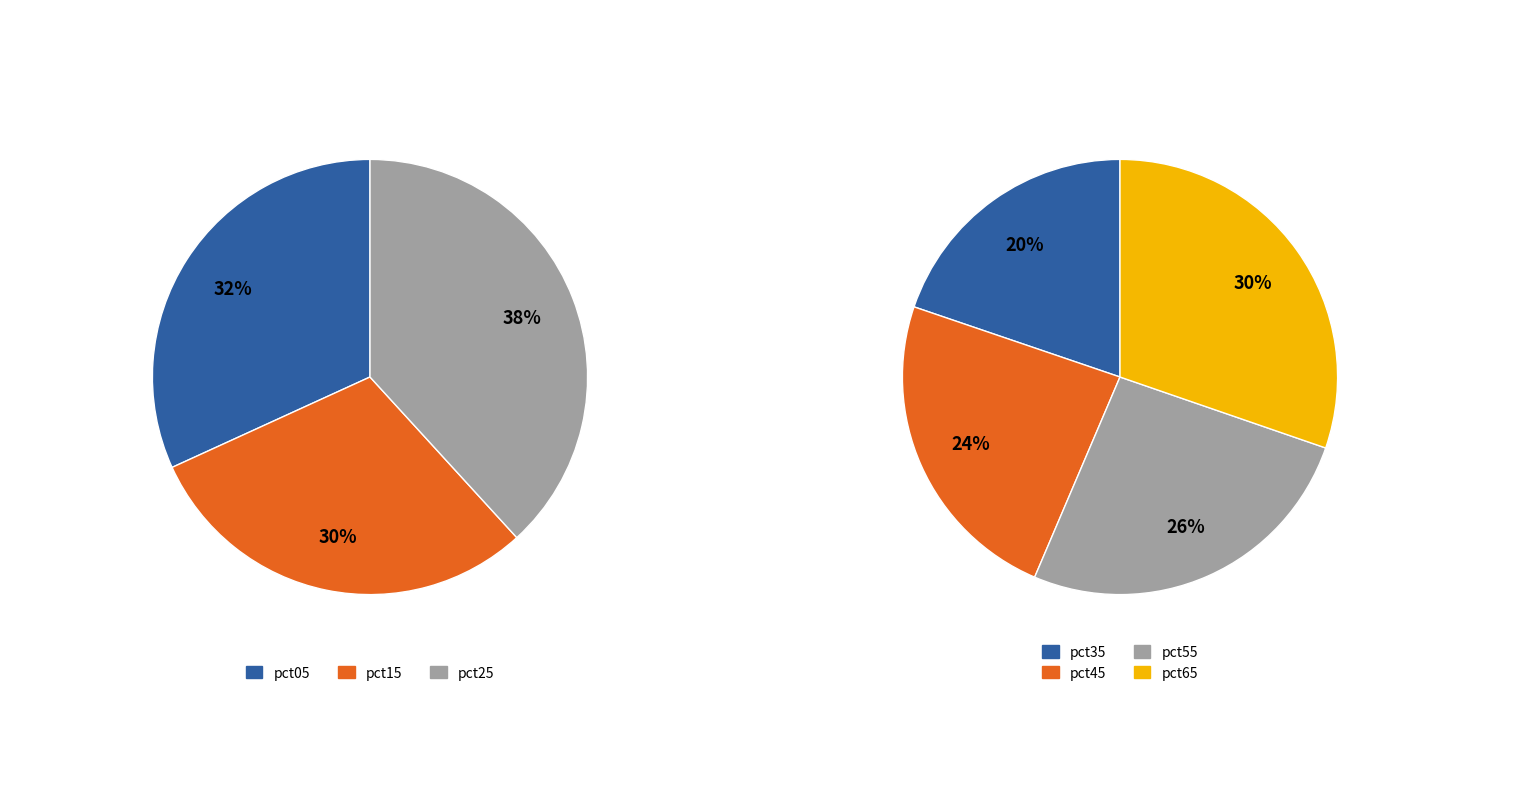

The pct95 slice represents 19% of the pie. True or false?

False